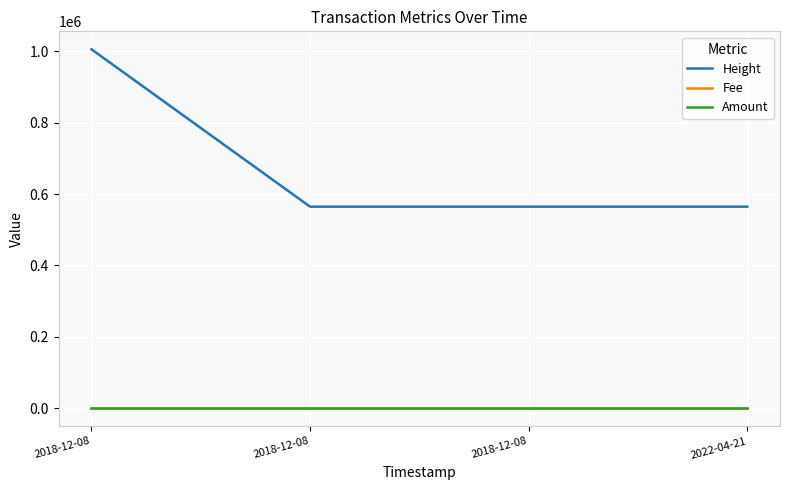

What are all the series names shown in the legend?

Height, Fee, Amount